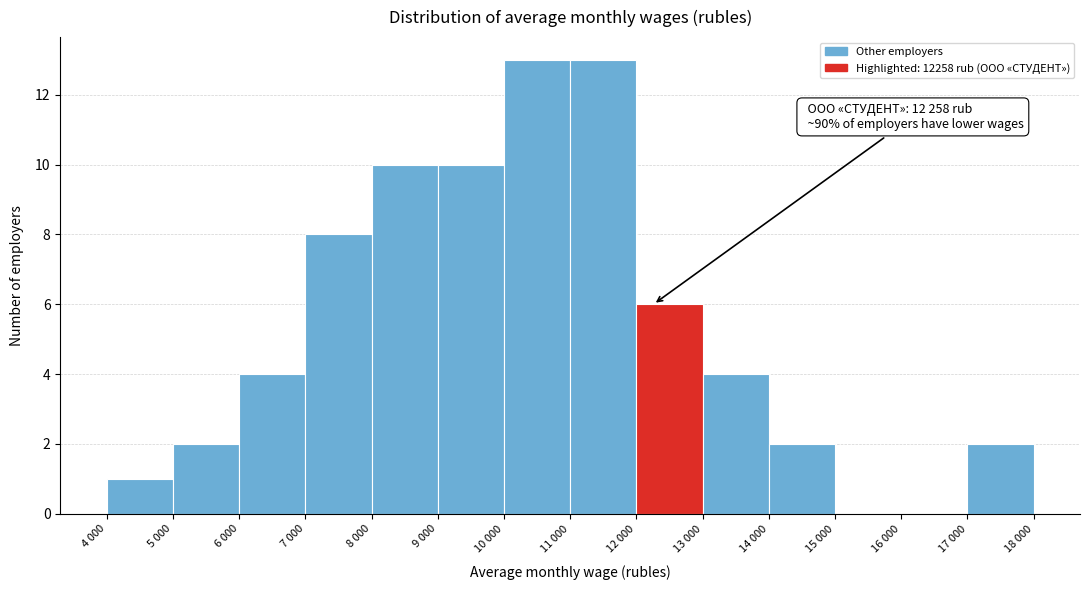

Reading left to right, transcribe all the data shown in this chart.

4 000=1	5 000=2	6 000=4	7 000=8	8 000=10	9 000=10	10 000=13	11 000=13	12 000=6	13 000=4	14 000=2	15 000=0	16 000=0	17 000=2